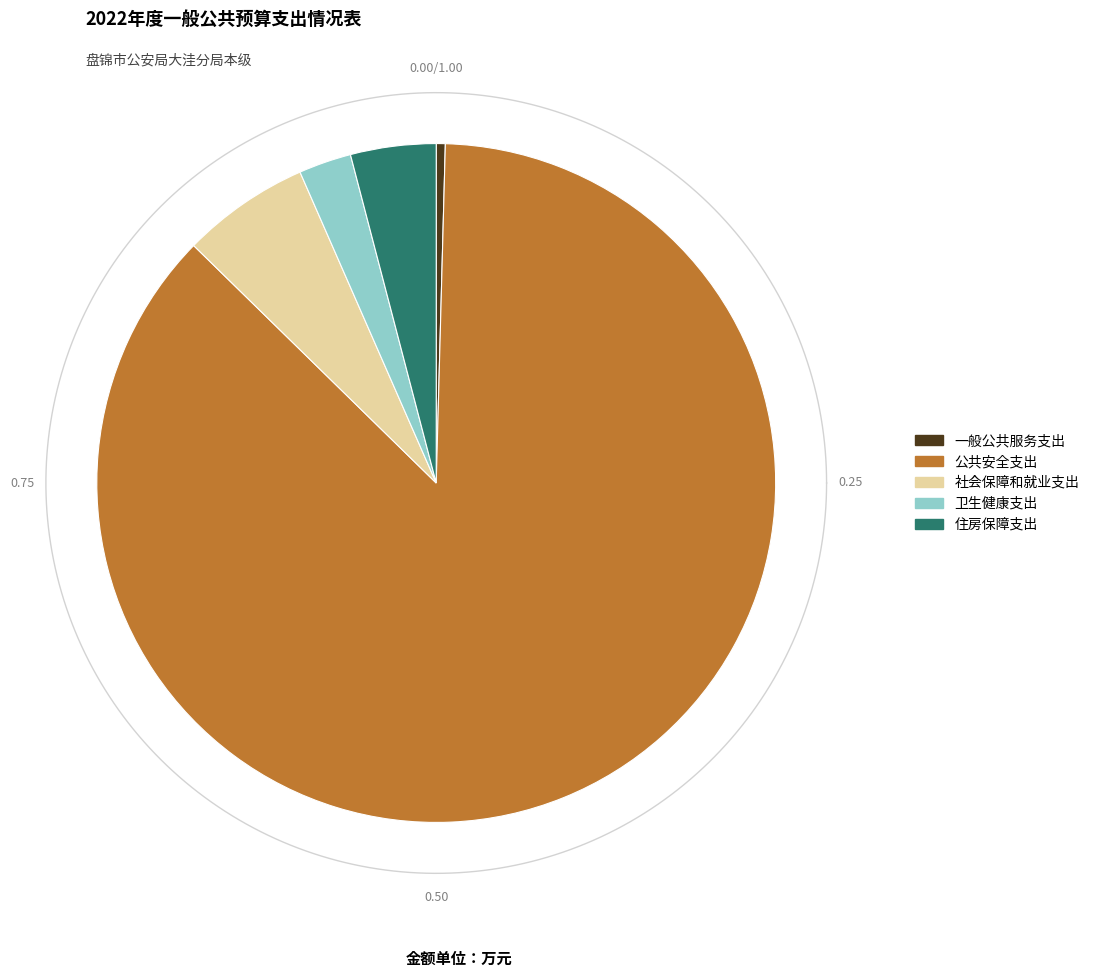

Do 社会保障和就业支出 and 公共安全支出 together represent more than half of the pie?

Yes